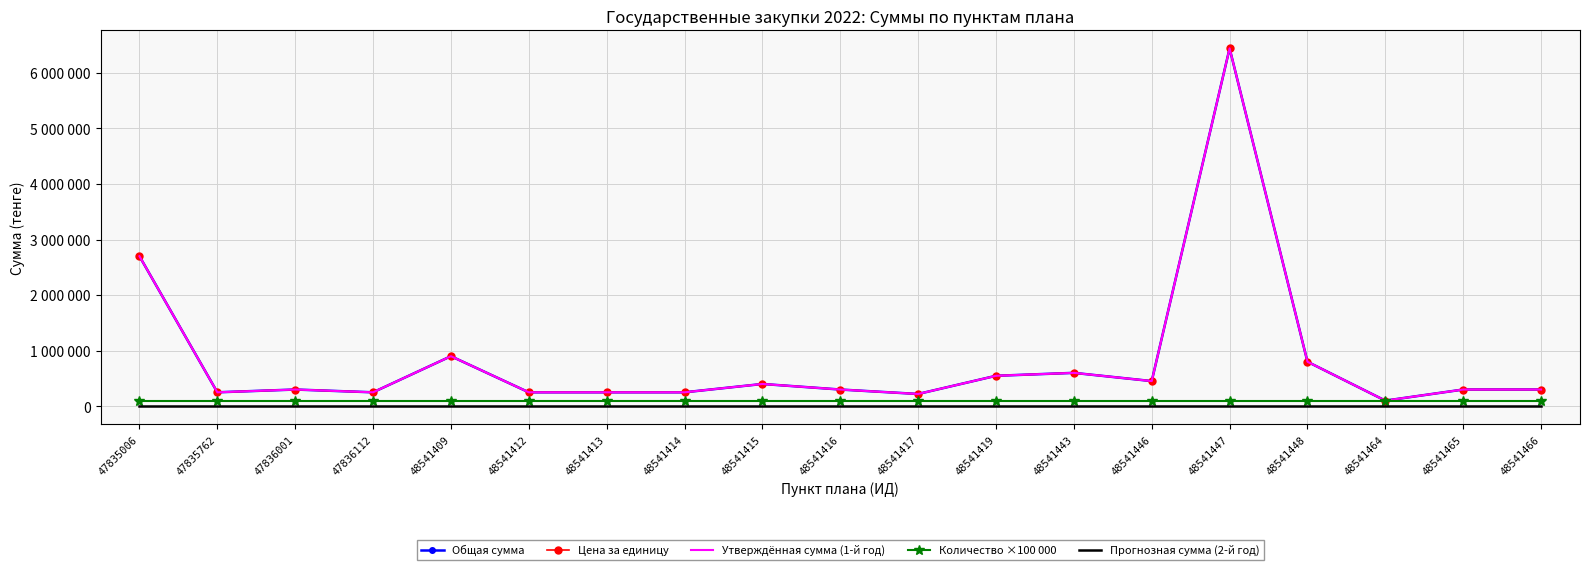

Reading right to left, extract all data points from this chart.

Общая сумма: 48541466=300000	48541465=300000	48541464=100000	48541448=800000	48541447=6441600	48541446=452000	48541443=600000	48541419=547329	48541417=220000	48541416=300000	48541415=400000	48541414=250000	48541413=250000	48541412=250000	48541409=900000	47836112=250000	47836001=300000	47835762=250000	47835006=2700000
Цена за единицу: 48541466=300000	48541465=300000	48541464=100000	48541448=800000	48541447=6441600	48541446=452000	48541443=600000	48541419=547329	48541417=220000	48541416=300000	48541415=400000	48541414=250000	48541413=250000	48541412=250000	48541409=900000	47836112=250000	47836001=300000	47835762=250000	47835006=2700000
Утверждённая сумма (1-й год): 48541466=300000	48541465=300000	48541464=100000	48541448=800000	48541447=6441600	48541446=452000	48541443=600000	48541419=547329	48541417=220000	48541416=300000	48541415=400000	48541414=250000	48541413=250000	48541412=250000	48541409=900000	47836112=250000	47836001=300000	47835762=250000	47835006=2700000
Количество ×100 000: 48541466=100000	48541465=100000	48541464=100000	48541448=100000	48541447=100000	48541446=100000	48541443=100000	48541419=100000	48541417=100000	48541416=100000	48541415=100000	48541414=100000	48541413=100000	48541412=100000	48541409=100000	47836112=100000	47836001=100000	47835762=100000	47835006=100000
Прогнозная сумма (2-й год): 48541466=0	48541465=0	48541464=0	48541448=0	48541447=0	48541446=0	48541443=0	48541419=0	48541417=0	48541416=0	48541415=0	48541414=0	48541413=0	48541412=0	48541409=0	47836112=0	47836001=0	47835762=0	47835006=0